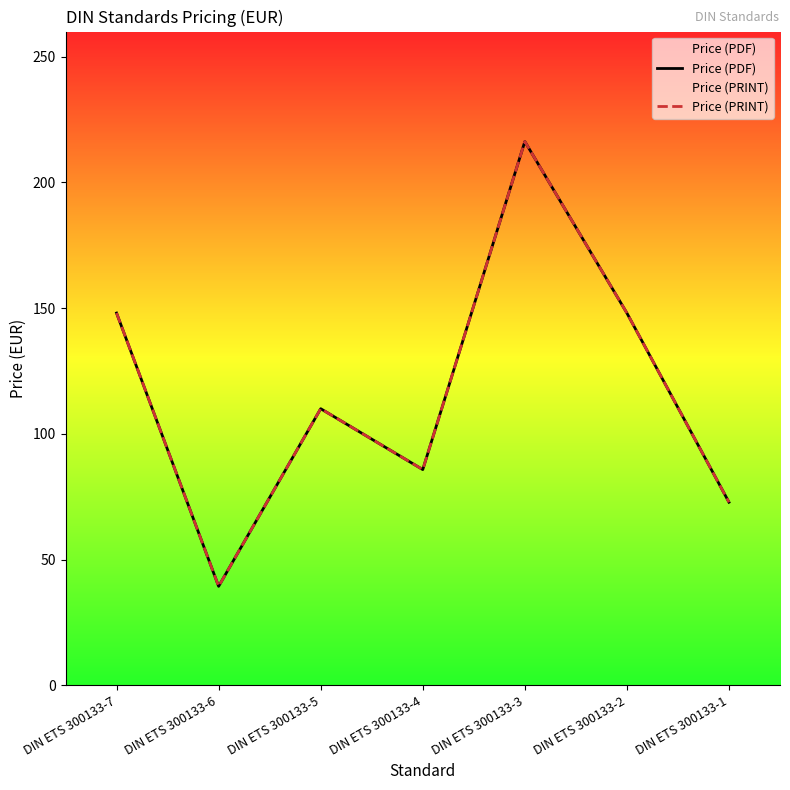

How many data points in Price (PRINT) are less than 110?

3